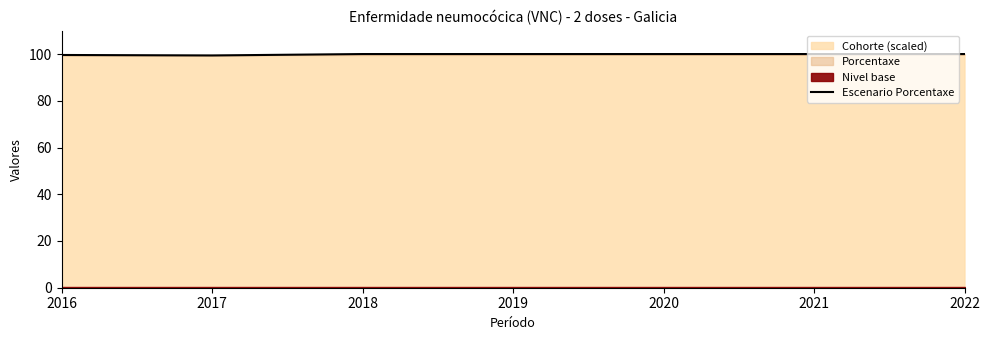

What is the greatest value displayed?

100.0